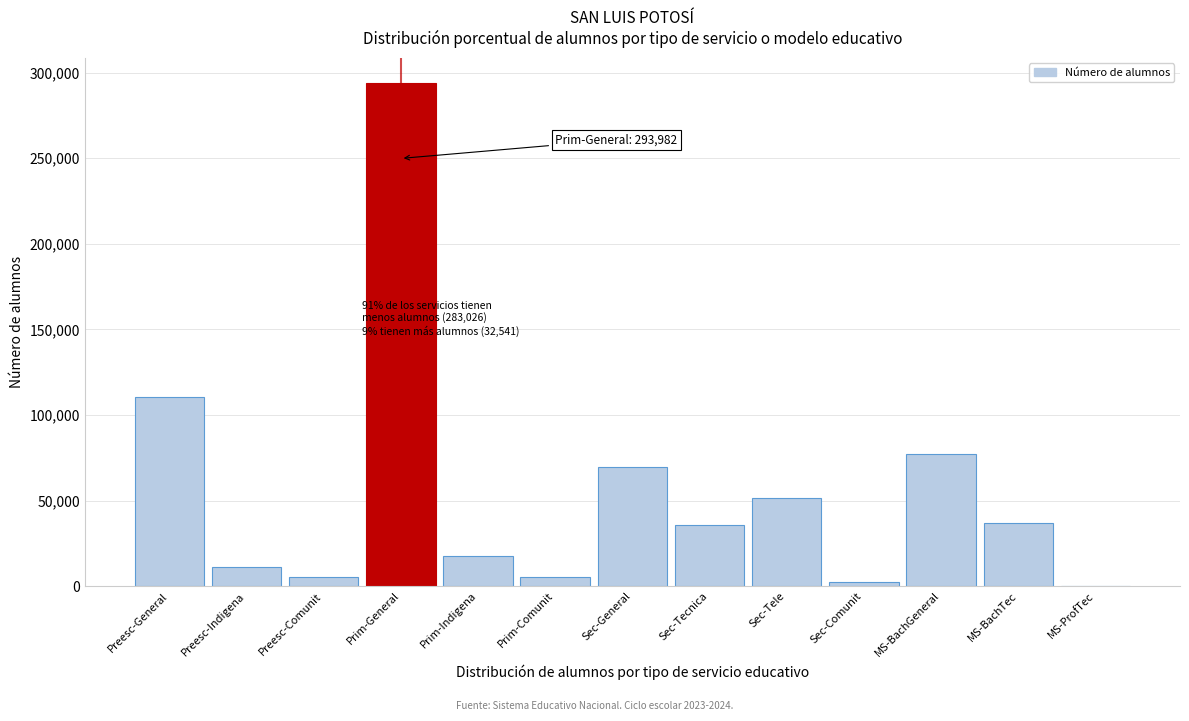

At which category does the chart reach its peak across all series?

Prim-General